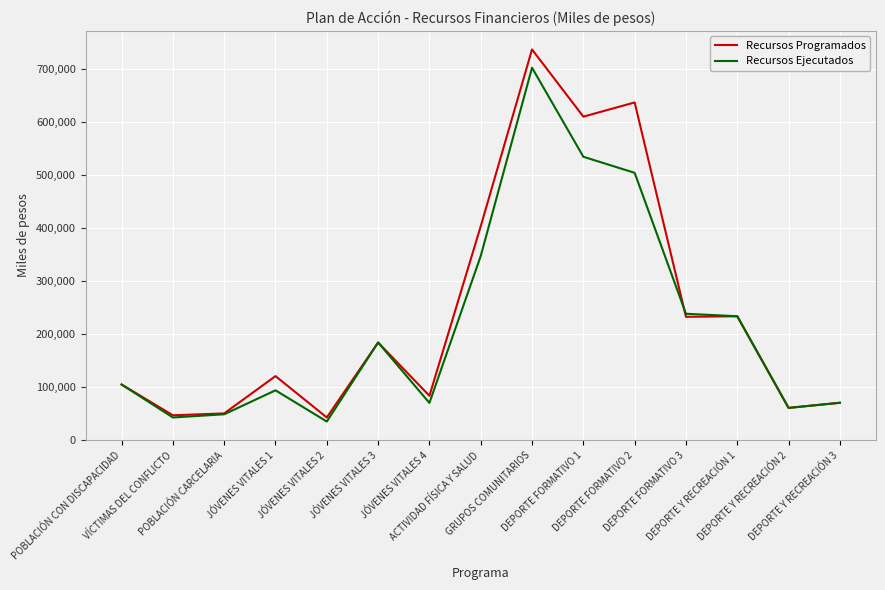

The Recursos Programados series shows 60305 at DEPORTE Y RECREACIÓN 2. True or false?

True